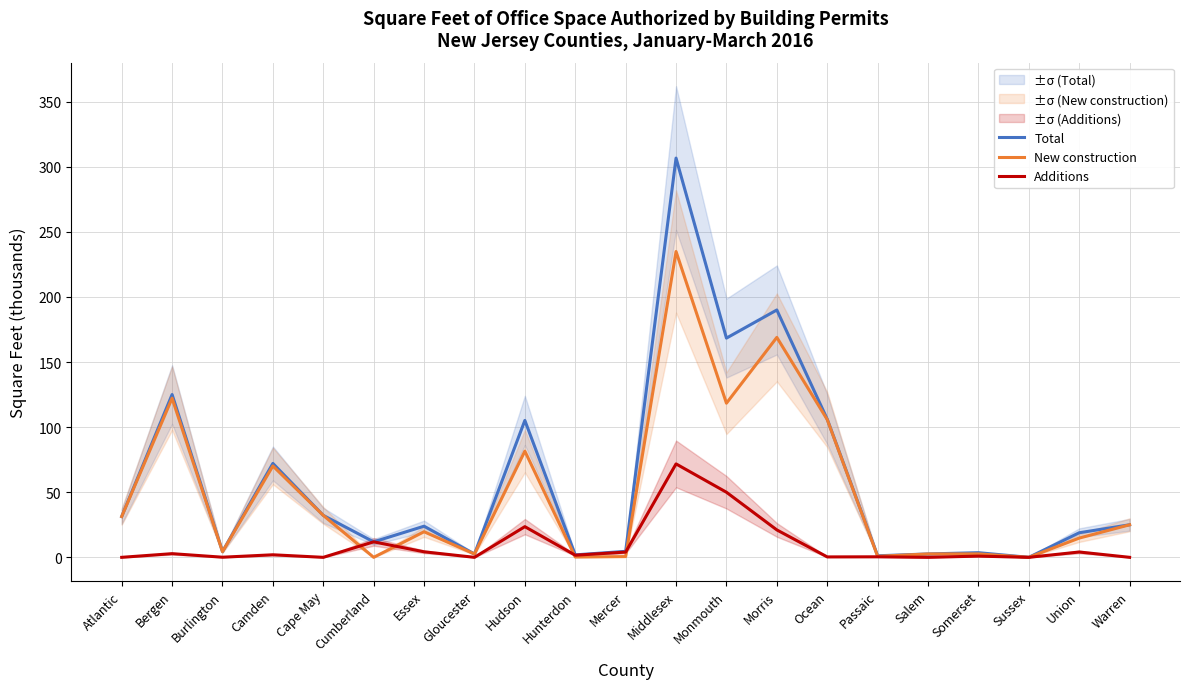

Where is the first local minimum for Total?

Burlington